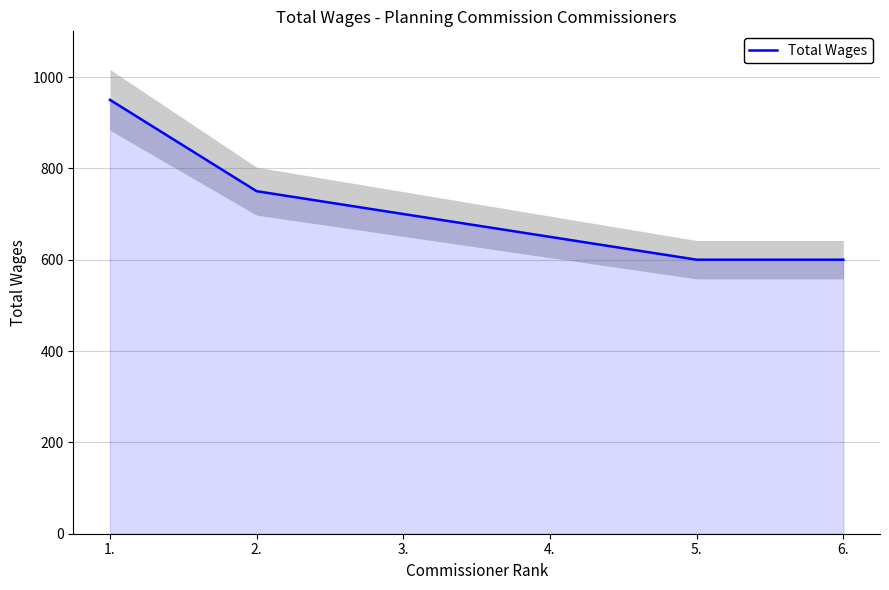

What is the change in value from 1. to 3.?

-250